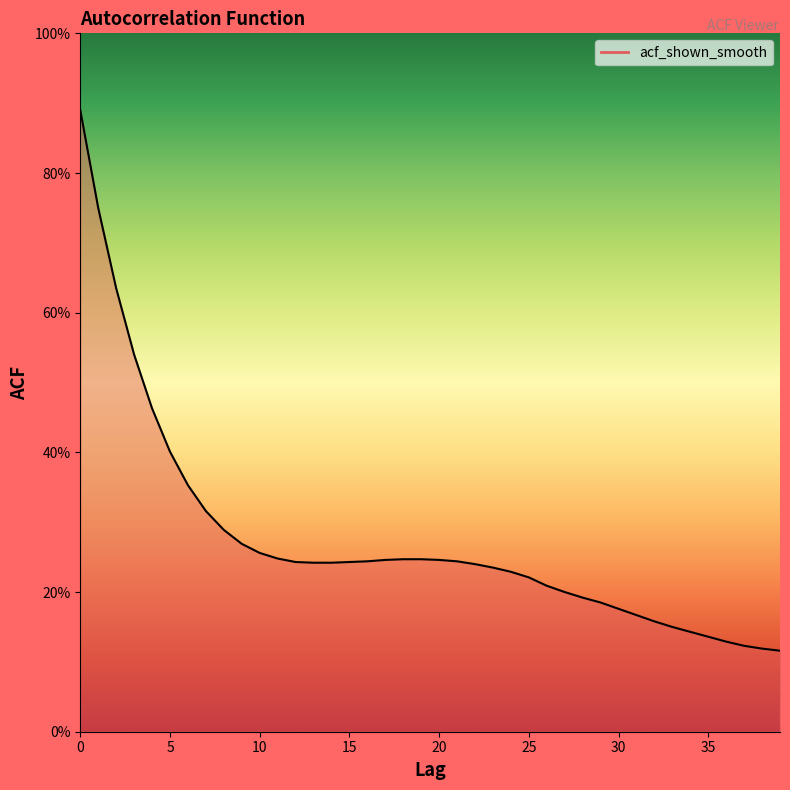

How many values are between 0 and 1?

40